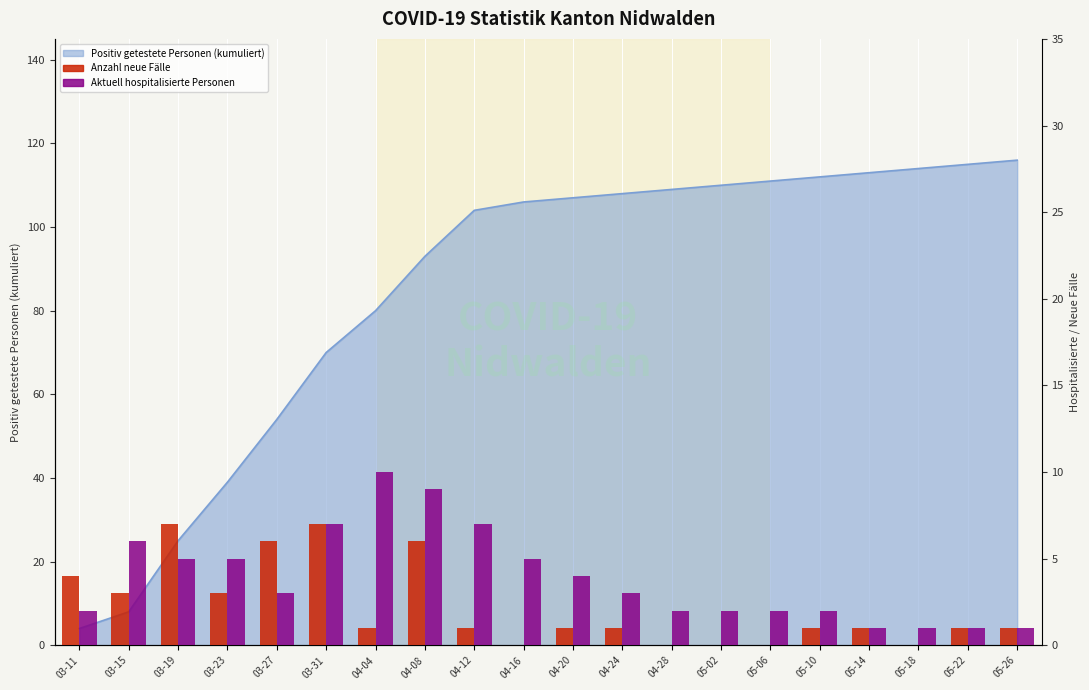

At which label does Aktuell hospitalisierte Personen reach its peak?

04-04